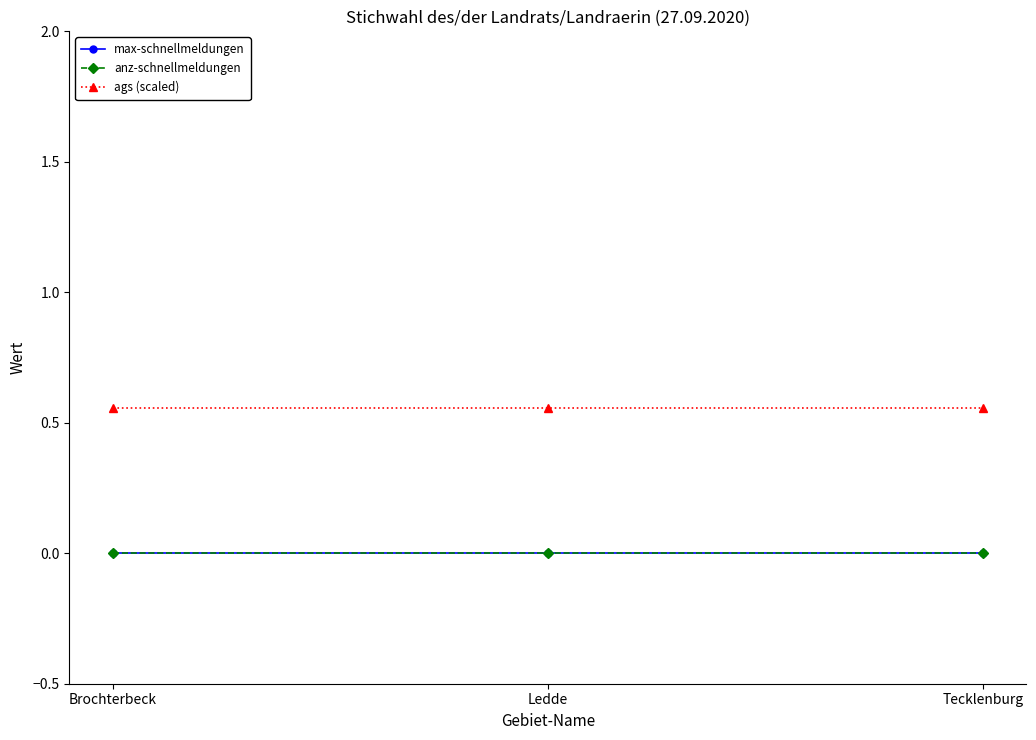

Which series has the largest total across all categories?

ags (scaled)